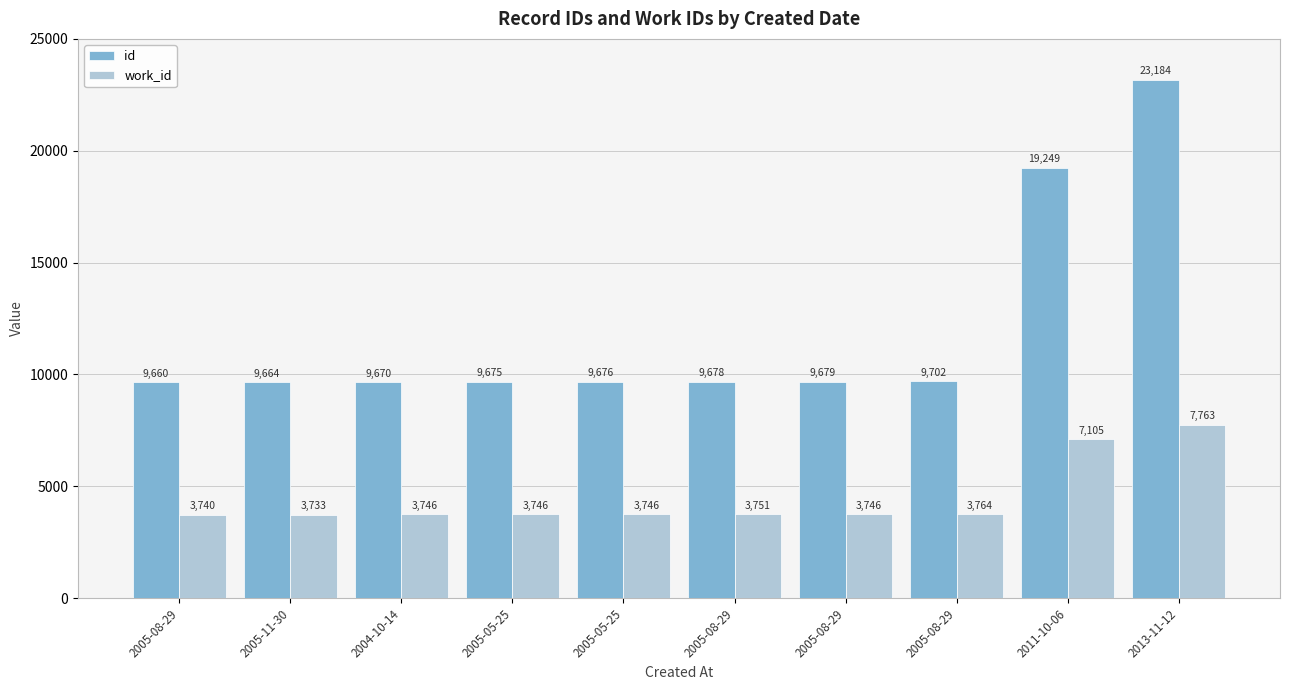

How many categories are shown in the chart?

10